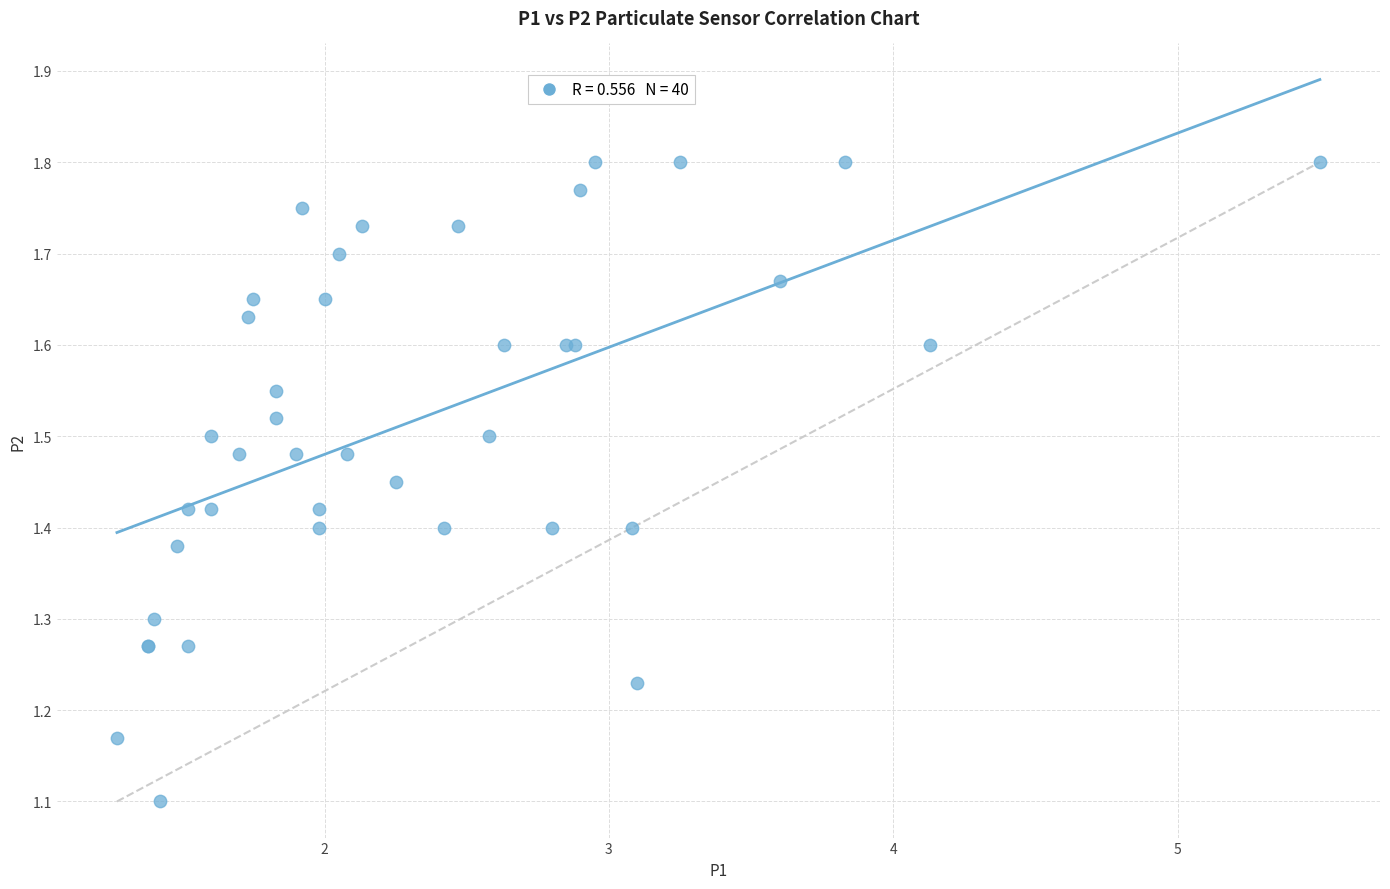

What Y value in the scatter plot is closest to 1?

1.1